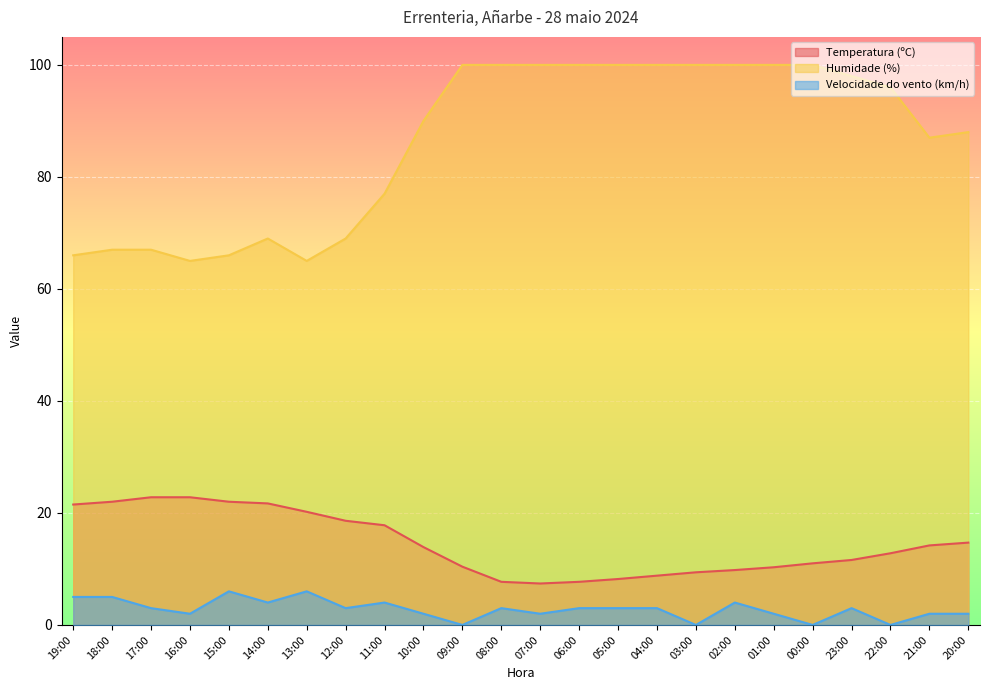

Which has a higher value, 16:00 or 07:00?

16:00